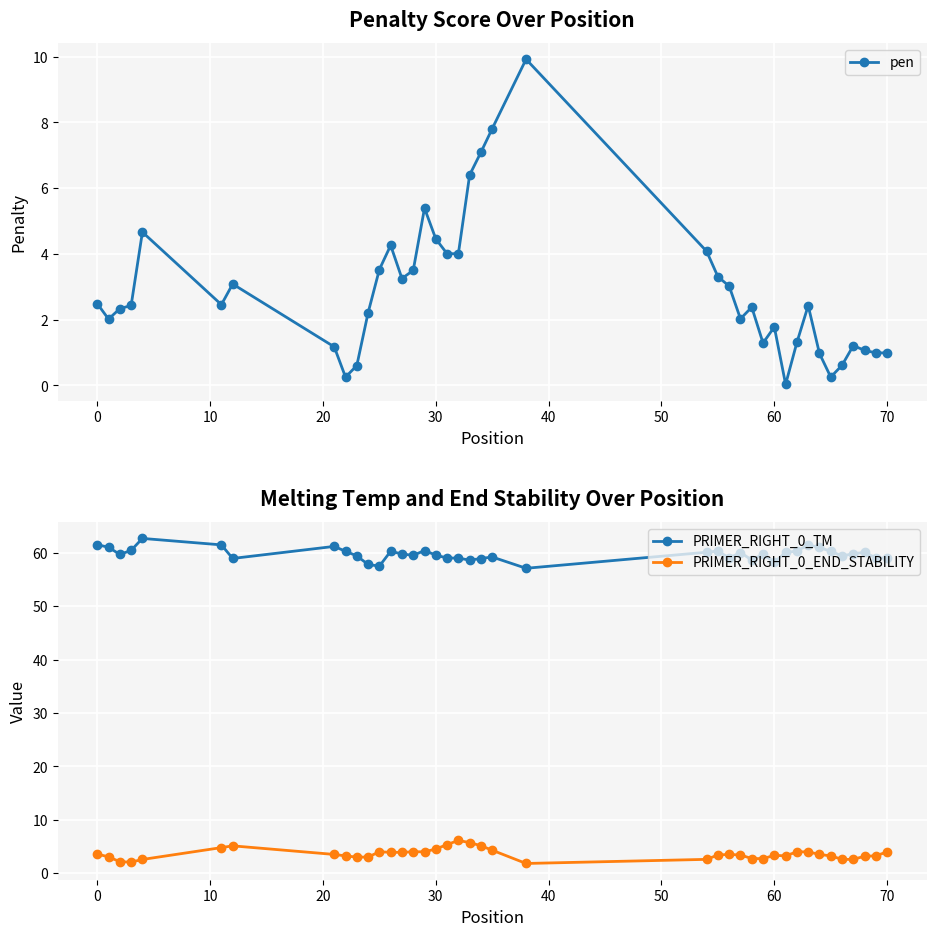

True or false: PRIMER_RIGHT_0_TM and pen intersect in this chart.

False